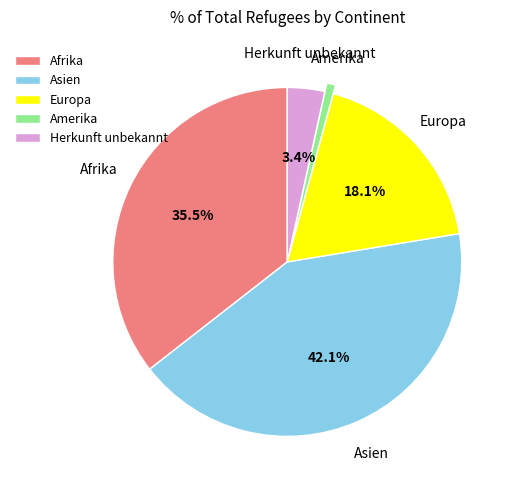

Is it true that Europa is 18% of the pie?

True